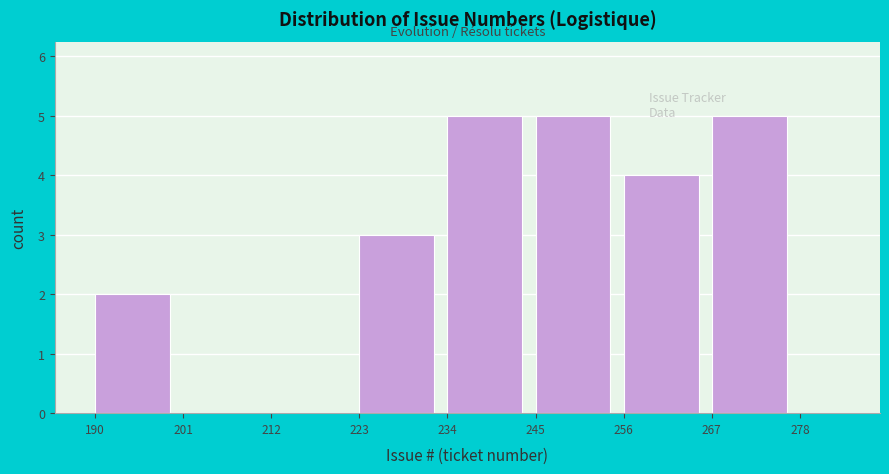

How tall is the bar that spans 267 to 278 on the x-axis? The values are not printed on the chart, so give them approximately, as read against the axis.

5